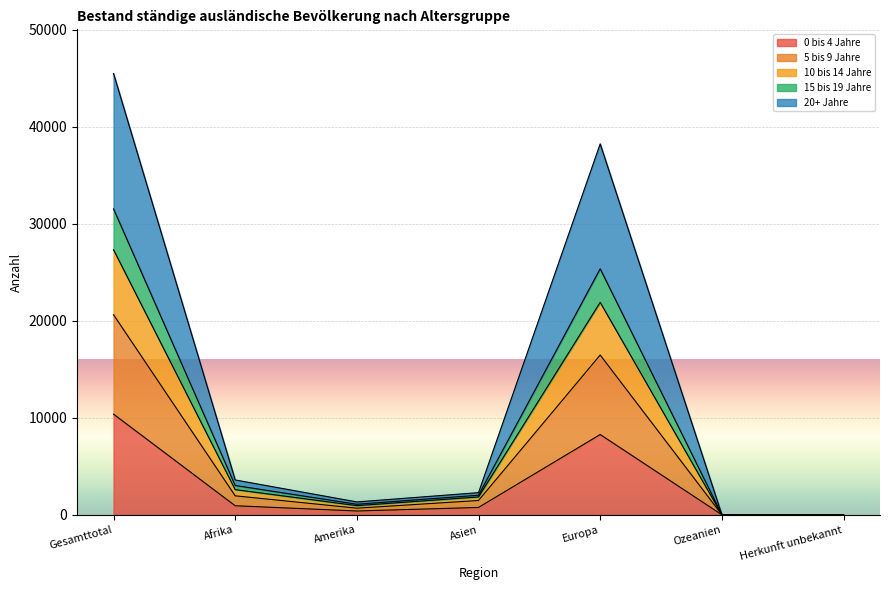

What is the value of the 5 bis 9 Jahre point at the 2nd from the left?

1959